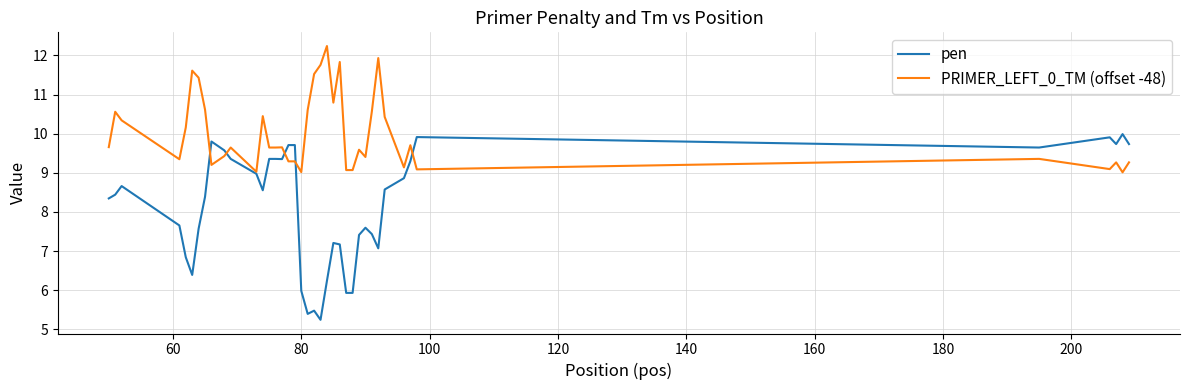

List the series in order of their overall mean, highest first.

PRIMER_LEFT_0_TM (offset -48), pen